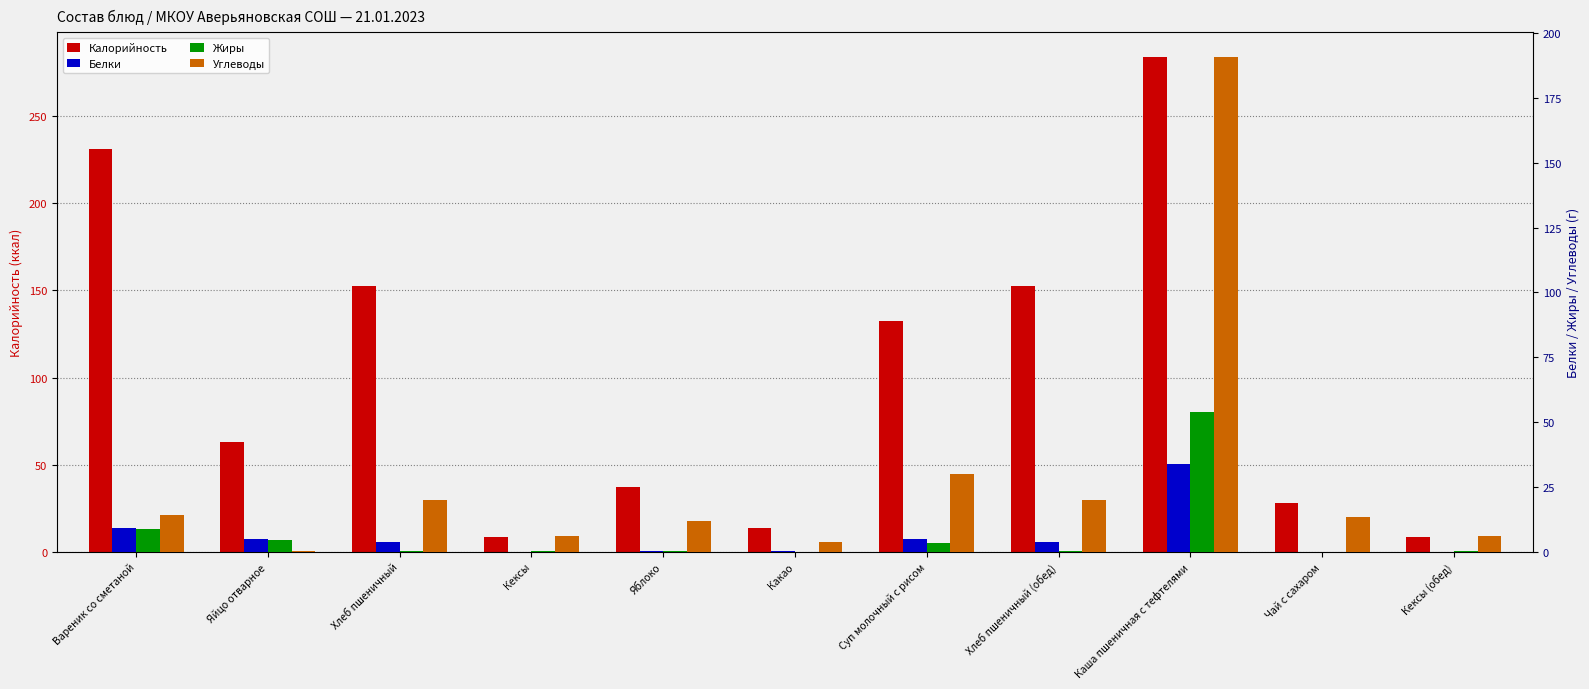

Between Яйцо отварное and Яблоко, which series saw the biggest shift?

Калорийность